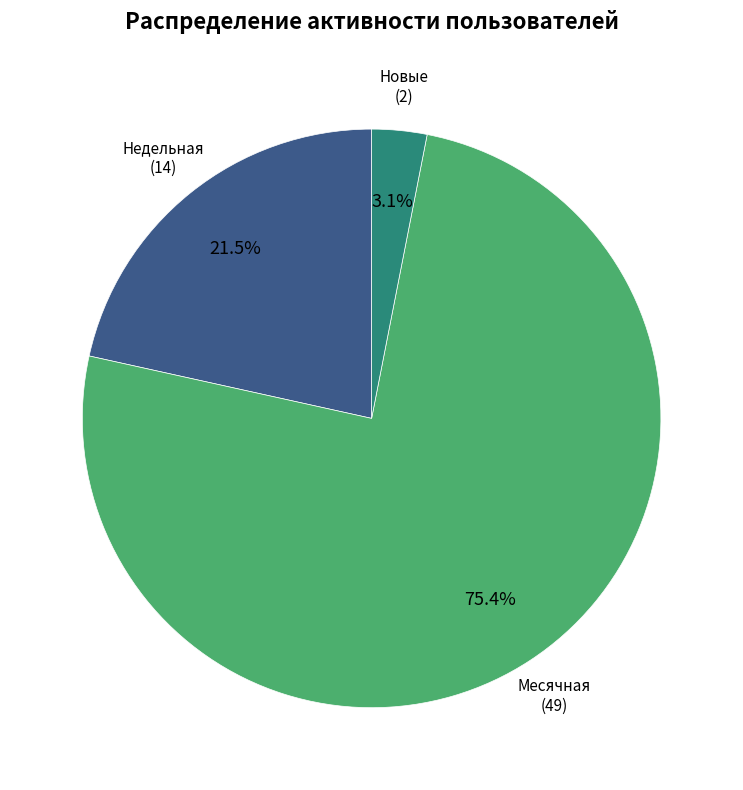

Does any single category account for the majority?

Yes